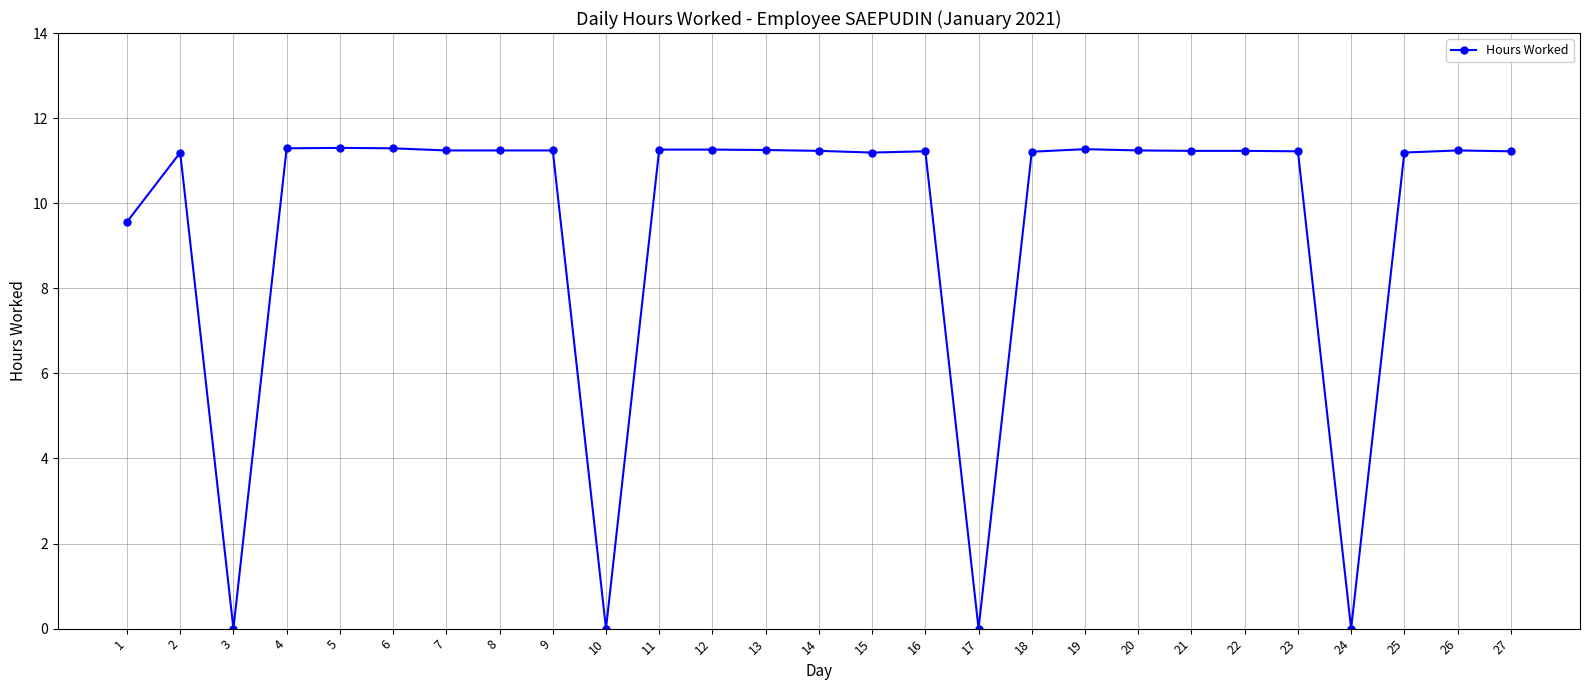

Approximately how many times larger is the value at 4 compared to 18?

1.0